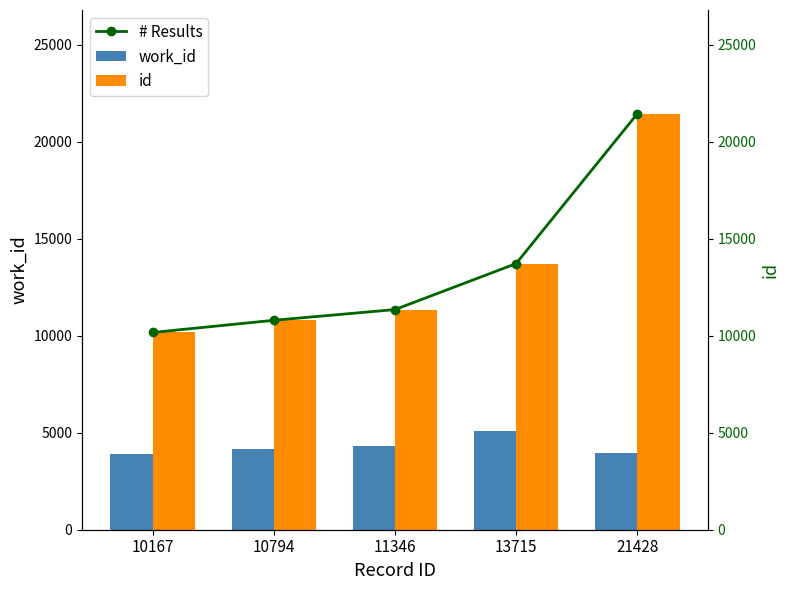

What is the smallest value displayed?

3916